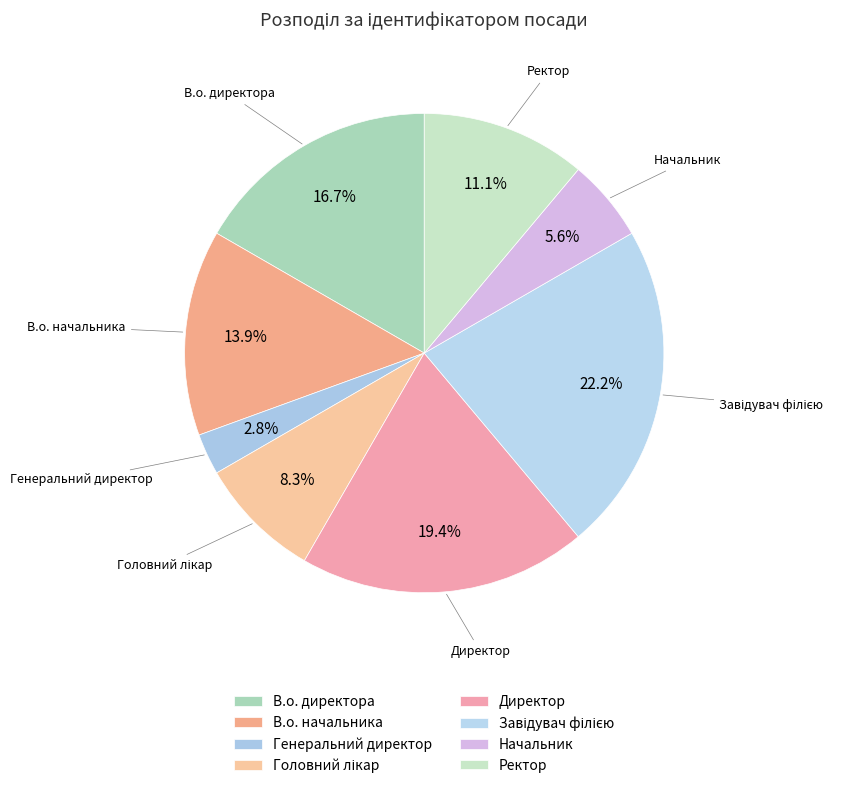

How many segments does this pie chart have?

8